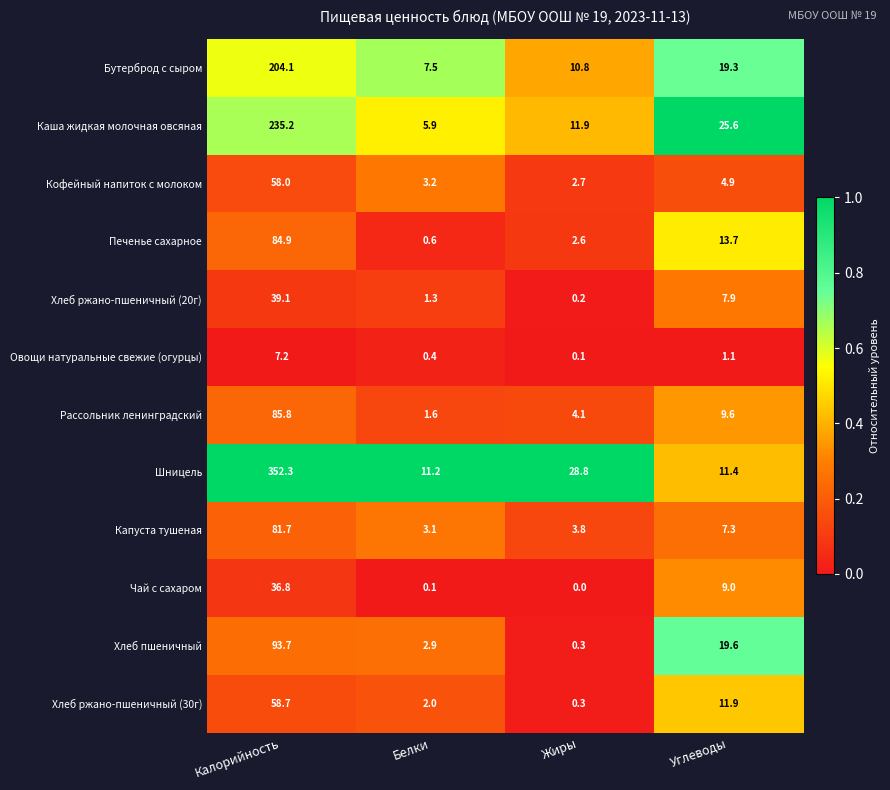

Is it true that Хлеб ржано-пшеничный (30г) equals 20.1 at Углеводы?

False